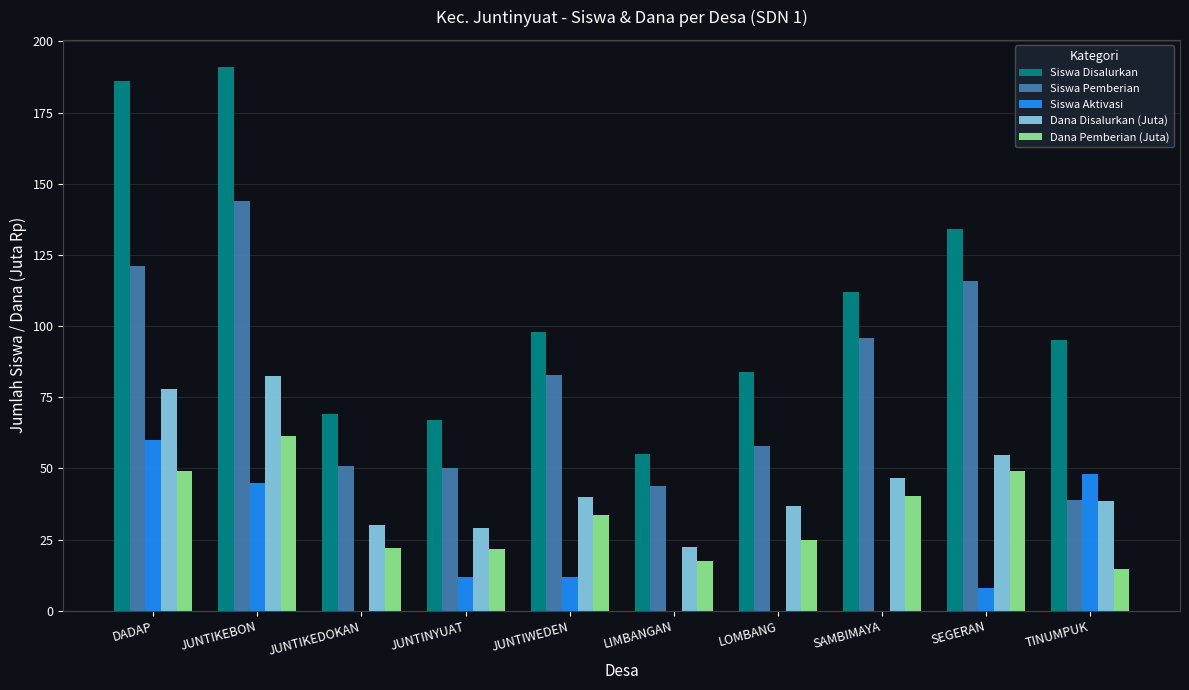

Where is Dana Pemberian (Juta) nearest to the value 38?

SAMBIMAYA